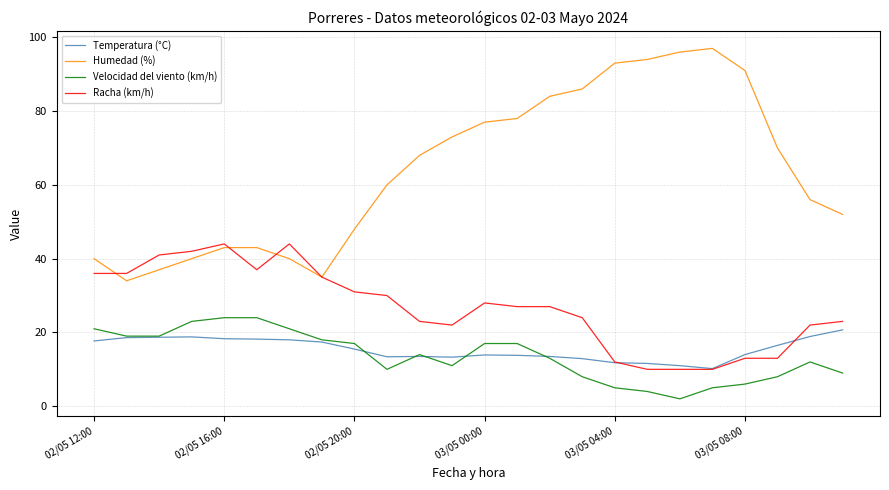

True or false: Humedad (%) and Temperatura (°C) cross at least once.

False